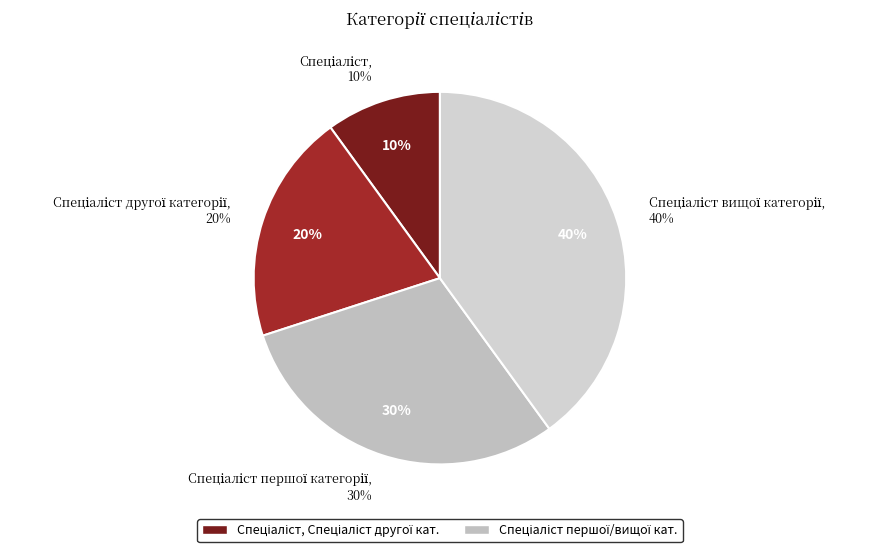

What percentage is the Спеціаліст вищої категорії slice, to the nearest percent?

40%